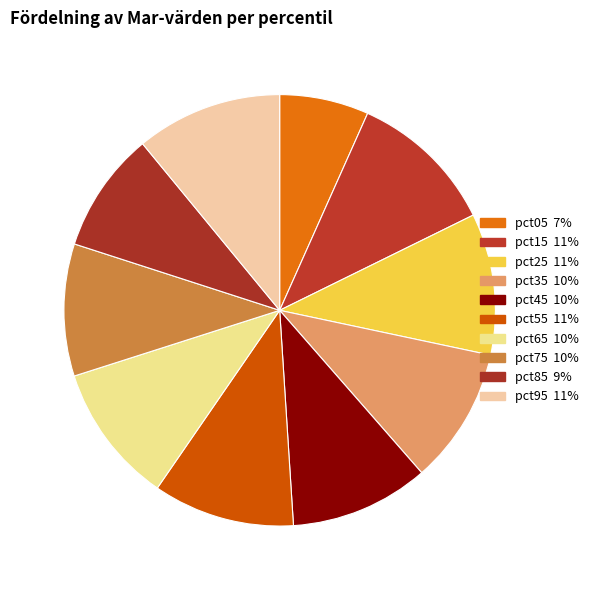

How many segments does this pie chart have?

10